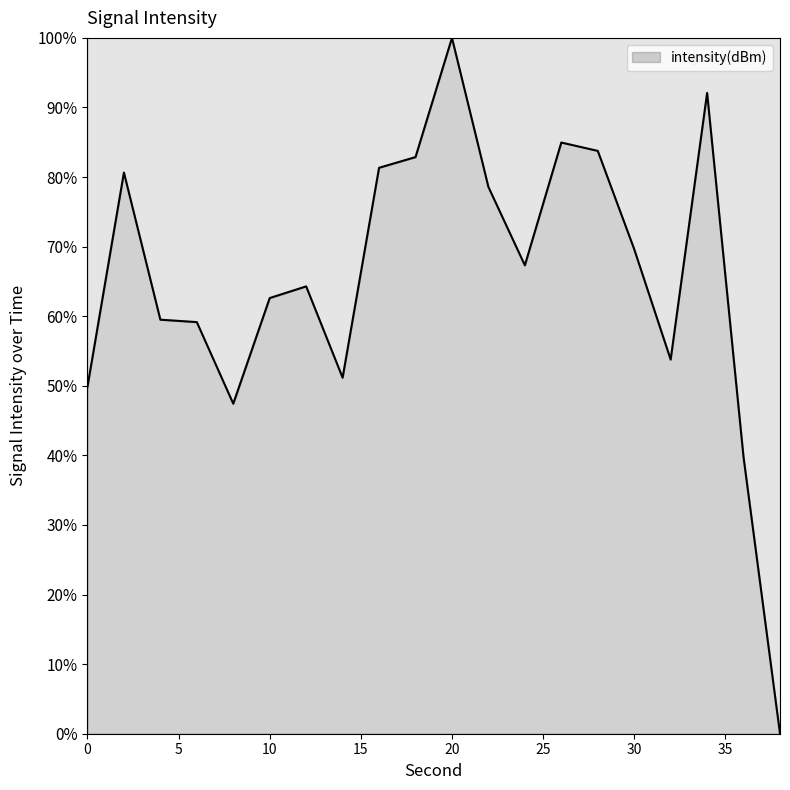

What is the maximum value shown in the chart?

100.0